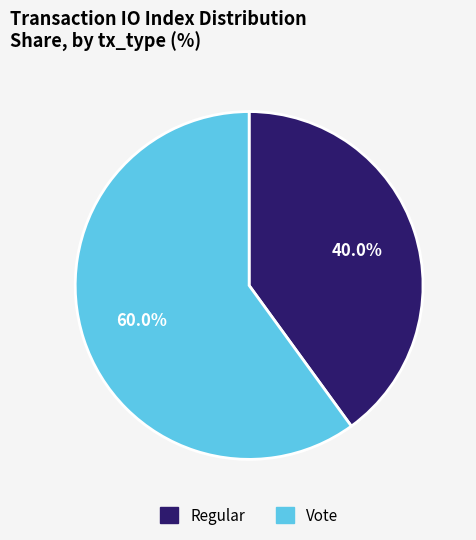

How many segments does this pie chart have?

2